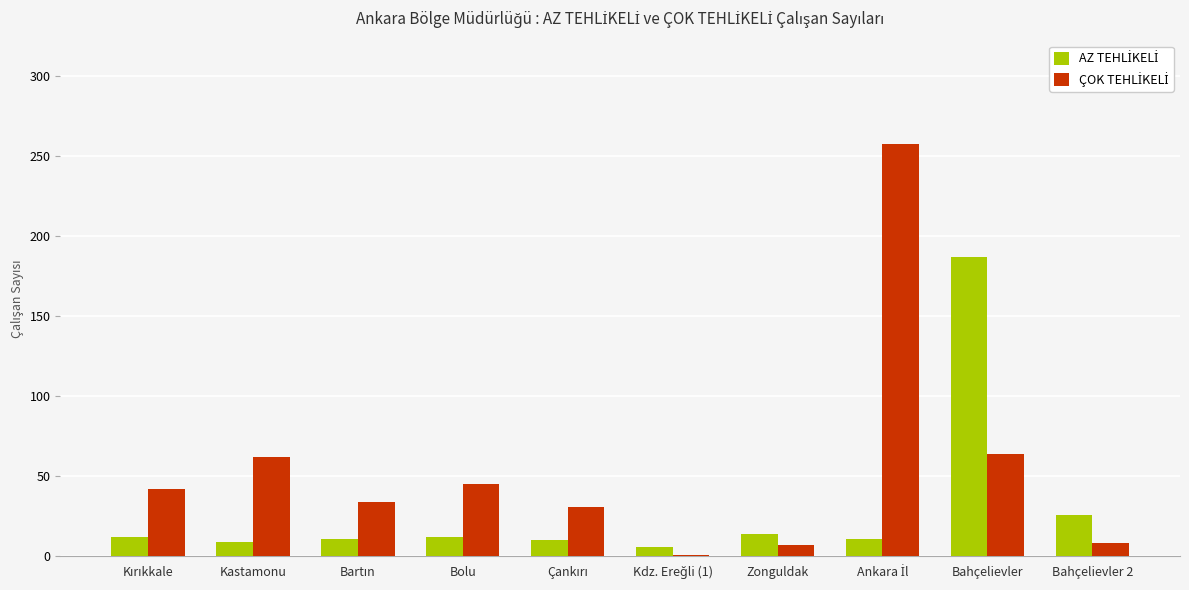

What is the total value across all series at Zonguldak?

21